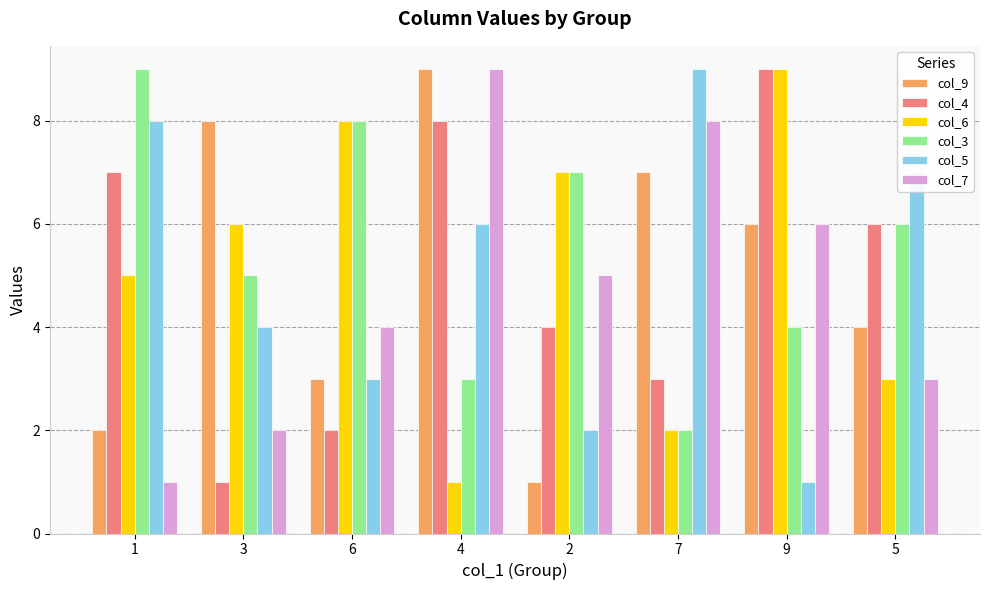

Reading left to right, list all the values displayed in this chart.

col_9: 2	8	3	9	1	7	6	4
col_4: 7	1	2	8	4	3	9	6
col_6: 5	6	8	1	7	2	9	3
col_3: 9	5	8	3	7	2	4	6
col_5: 8	4	3	6	2	9	1	7
col_7: 1	2	4	9	5	8	6	3